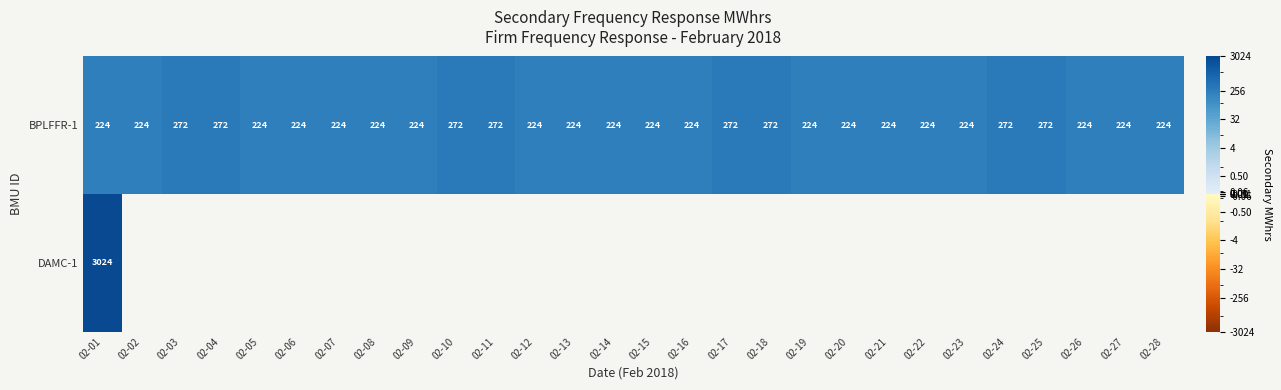

What is the maximum value for BPLFFR-1?

272